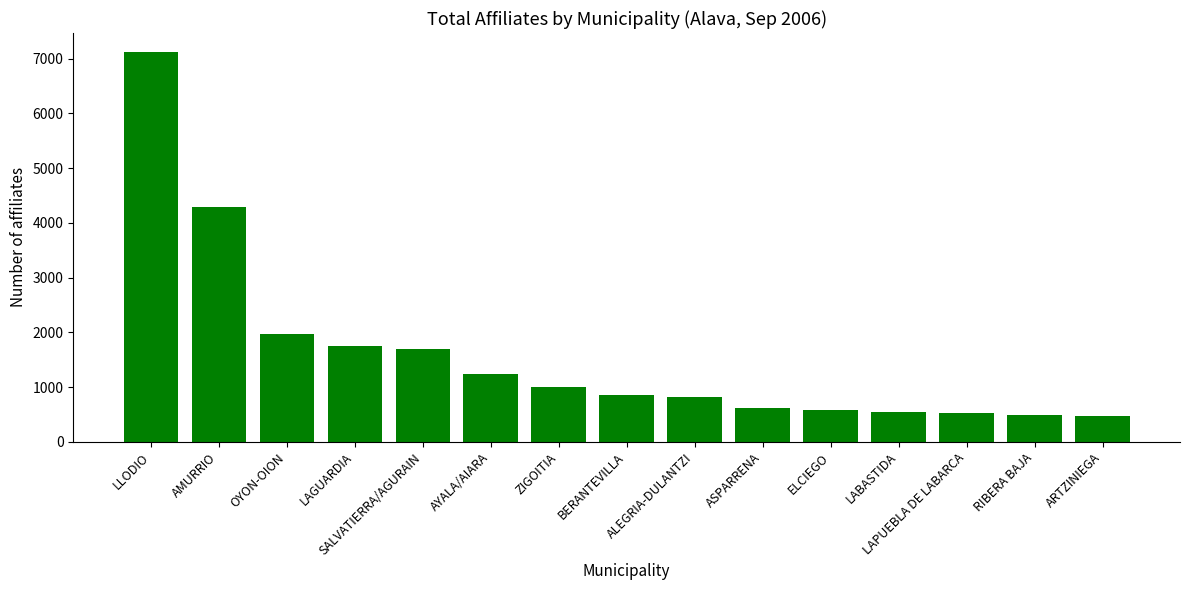

What is the difference between the maximum and minimum values?

6644